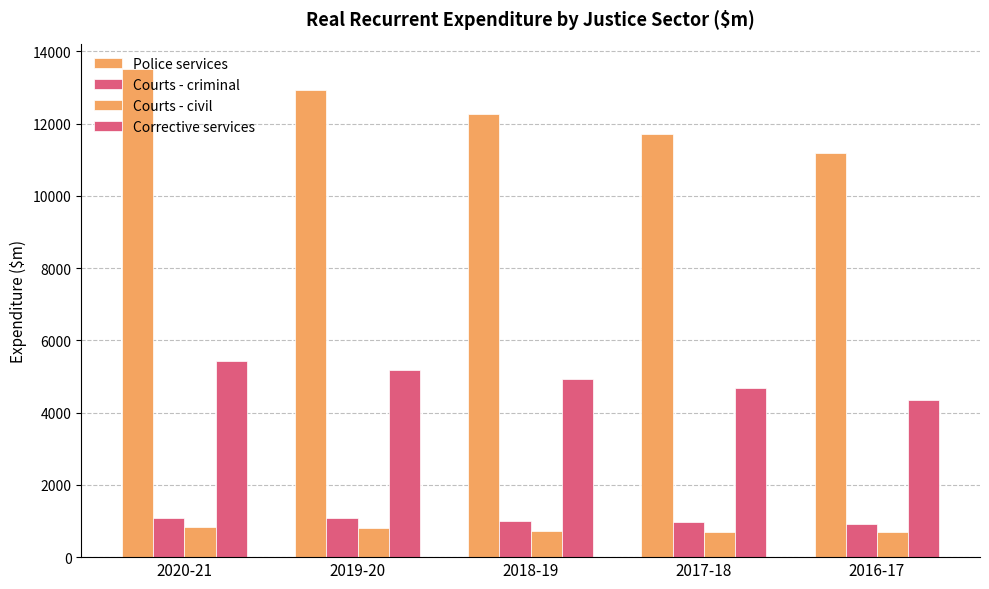

How many bars are there in each group?

4